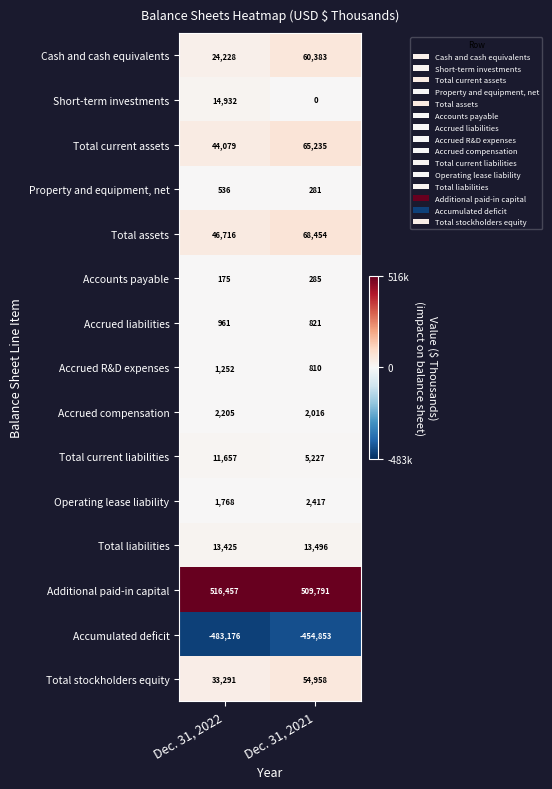

Between Dec. 31, 2022 and Dec. 31, 2021, which series saw the biggest shift?

Cash and cash equivalents